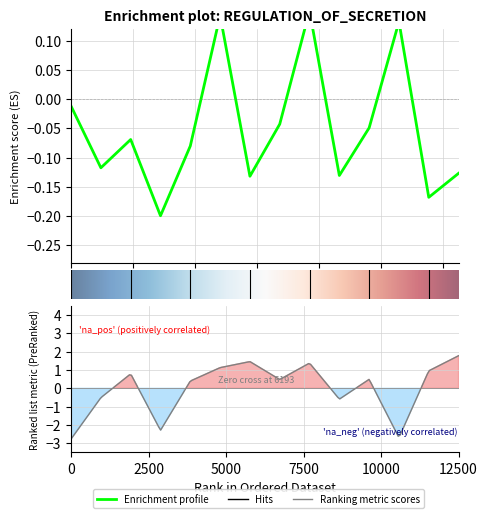

How many values are below 0?

11